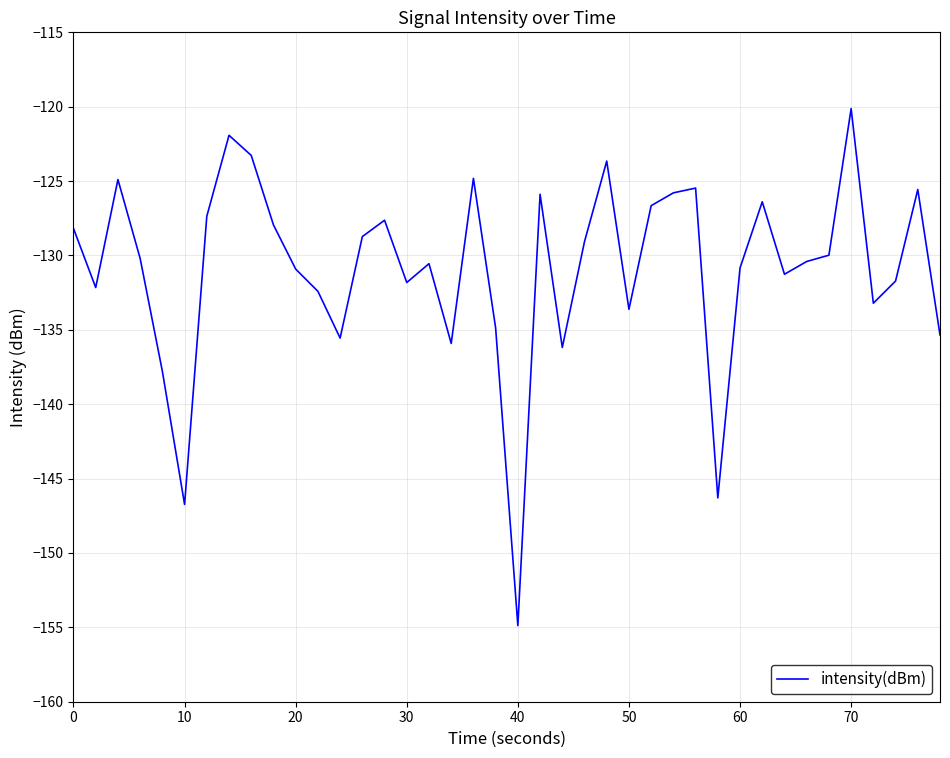

What is the difference between the maximum and minimum values?

34.8